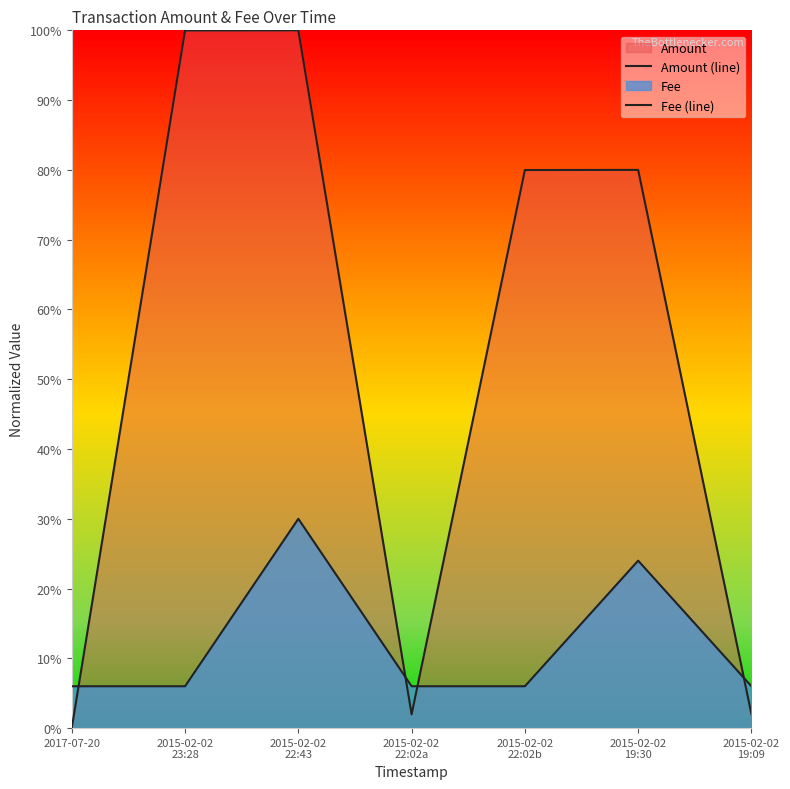

Between which two adjacent categories do Amount (line) and Fee (line) first intersect?

2017-07-20 and 2015-02-02
23:28